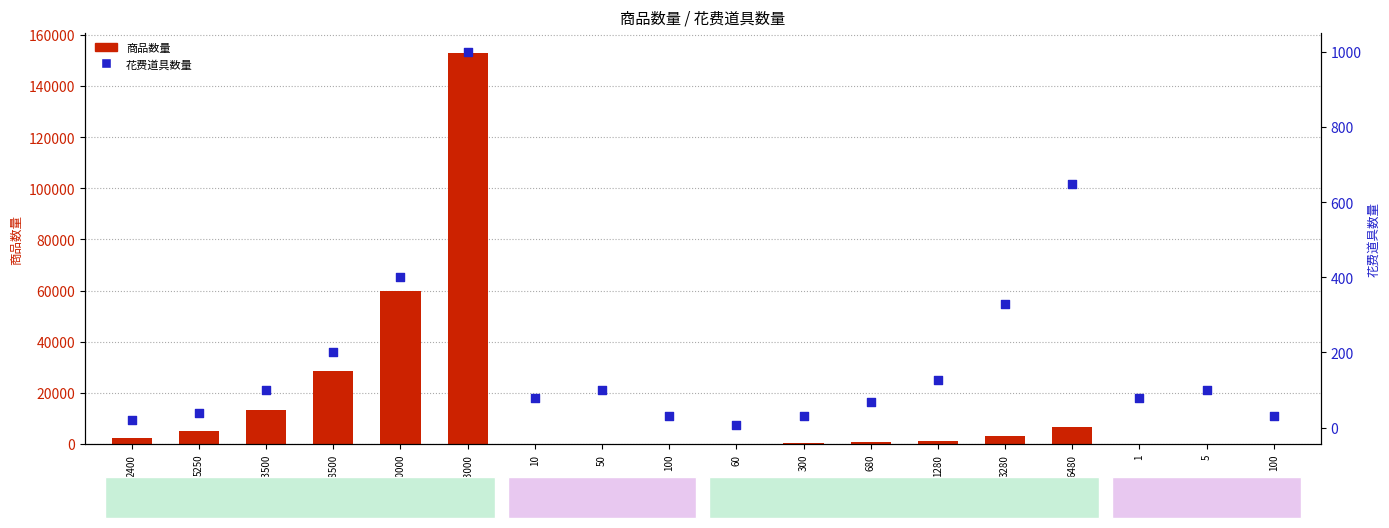

What are all the series names shown in the legend?

商品数量 (primary), 花费道具数量 (secondary)